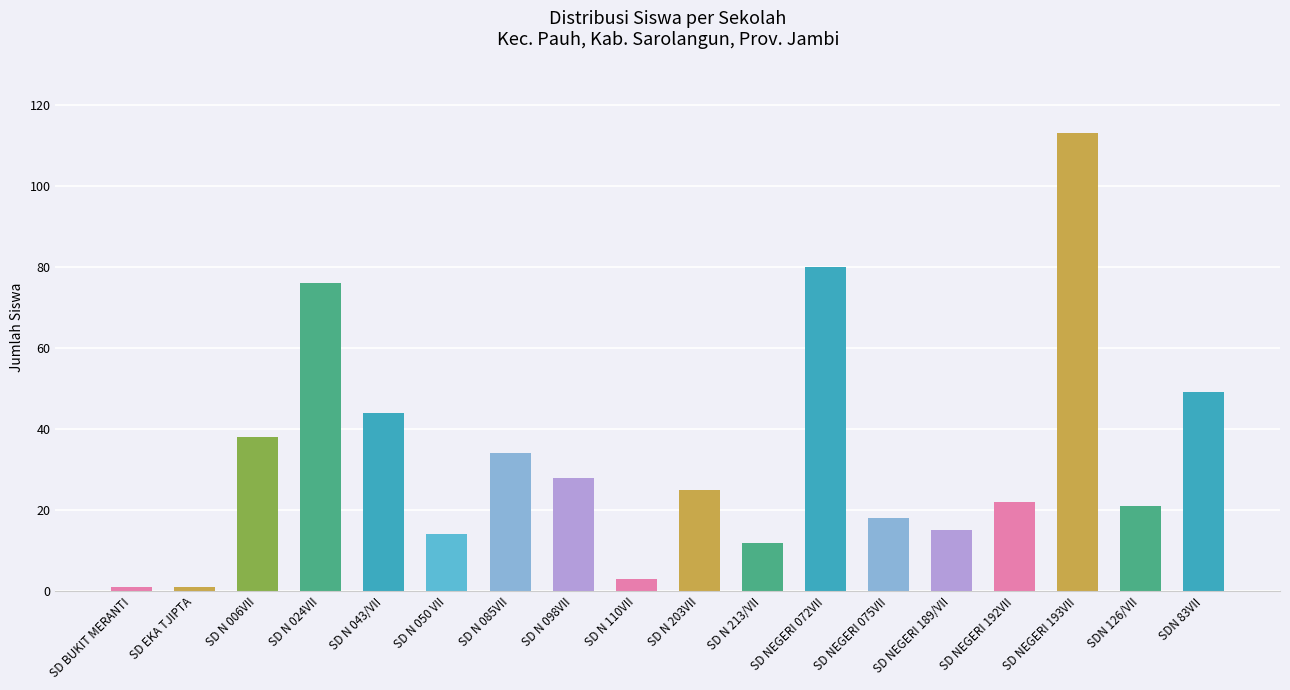

What is the difference between the maximum and minimum values?

112